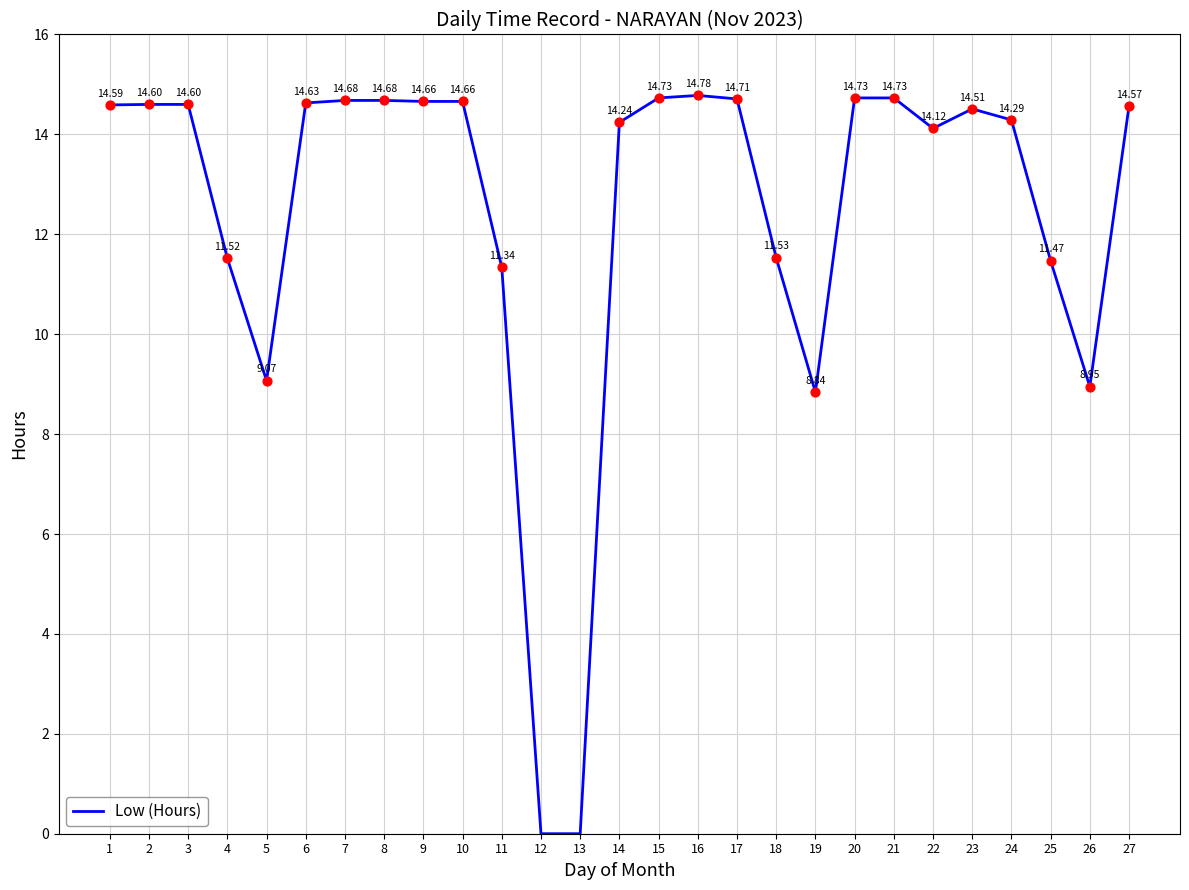

Which has a higher value, 7 or 19?

7